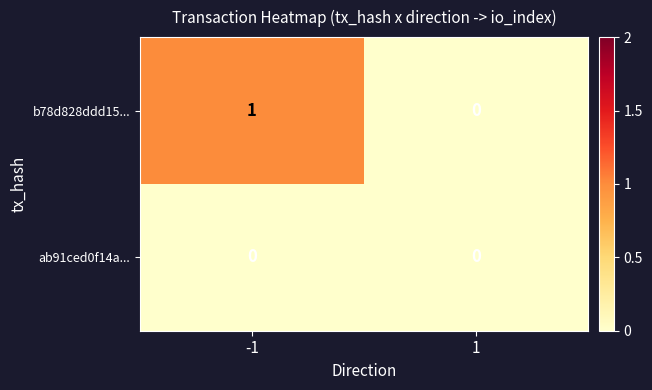

What is the greatest value displayed?

1